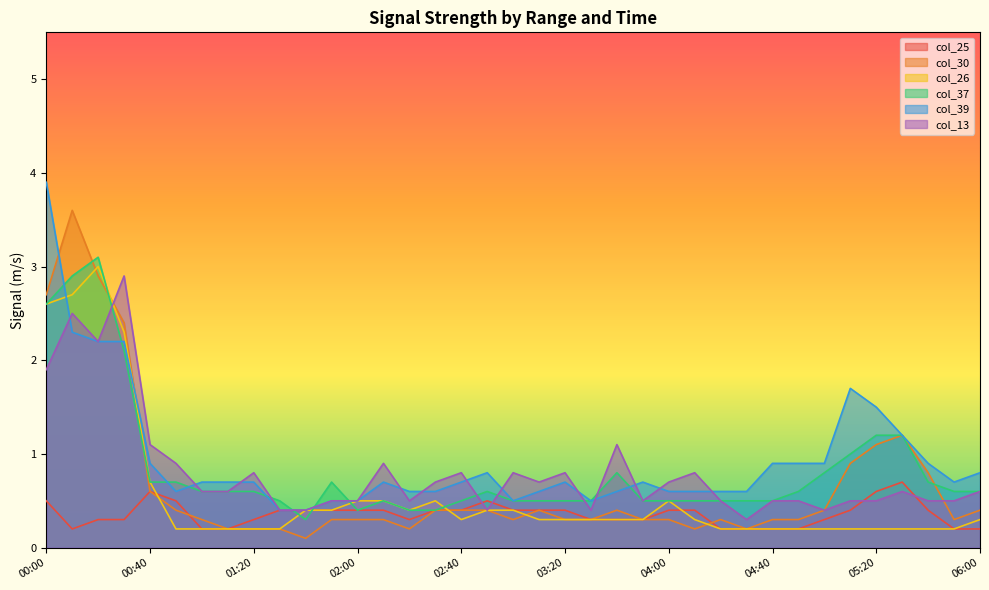

Does the chart display data point markers on the line(s)?

No